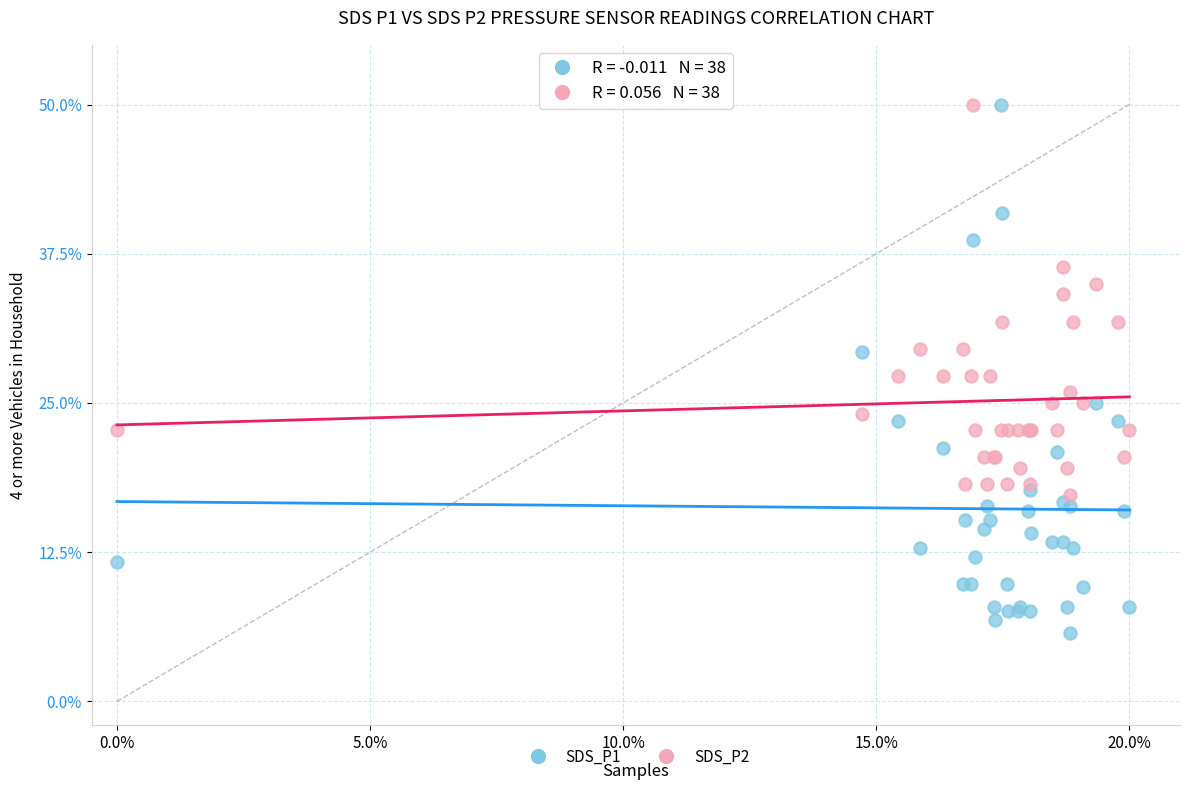

What are all the series names shown in the legend?

SDS_P1, SDS_P2